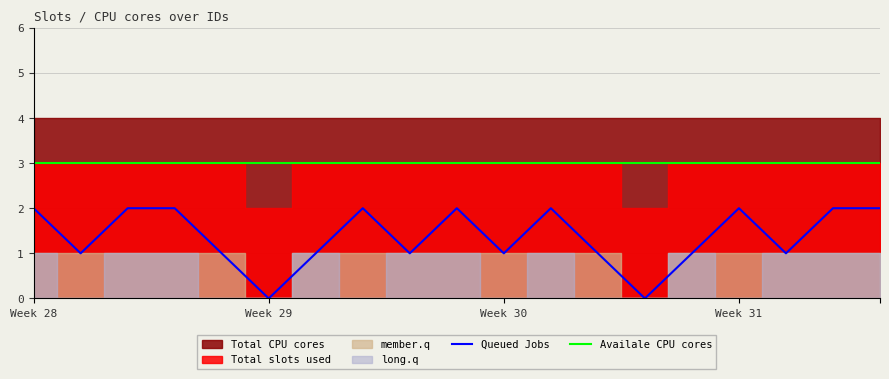

What is the total value across all series at 14?

4